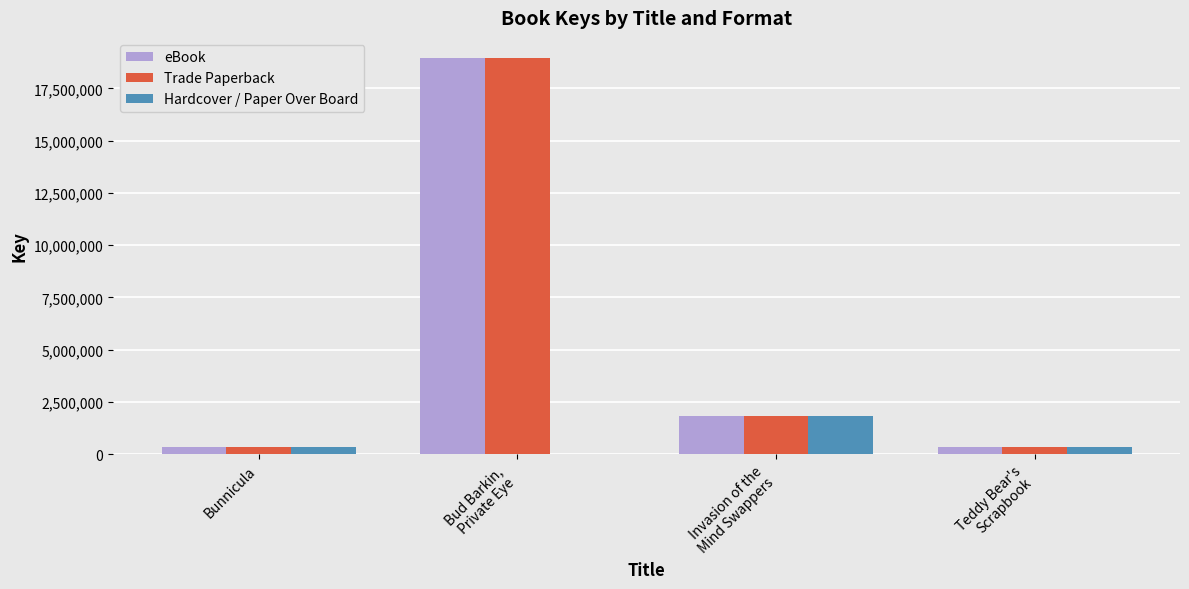

What is the maximum value for Trade Paperback?

18969254